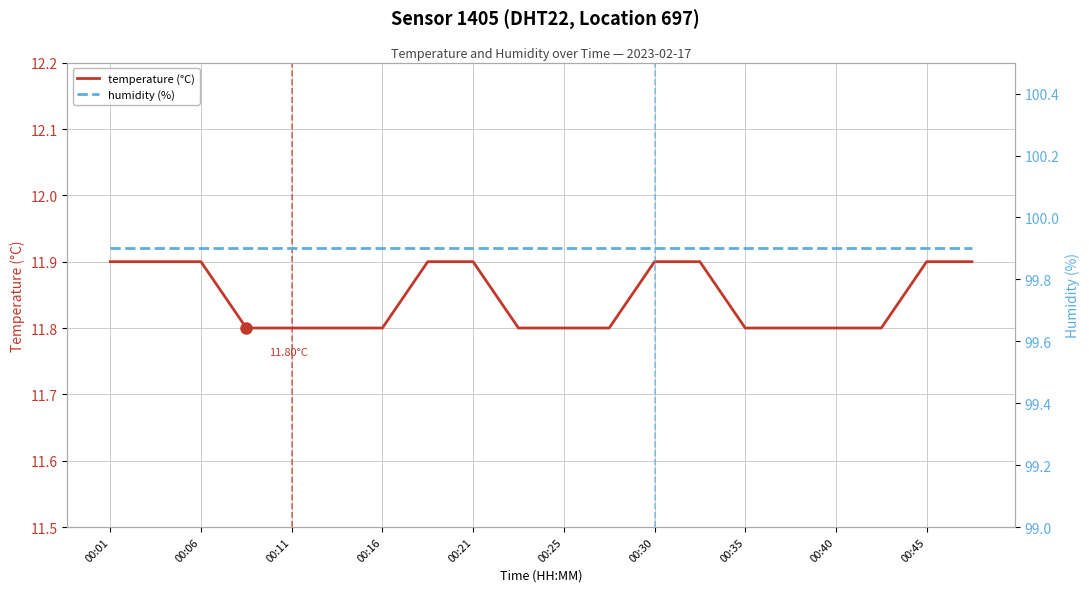

What is the value of the temperature (°C) point at the 12th from the left?

11.8